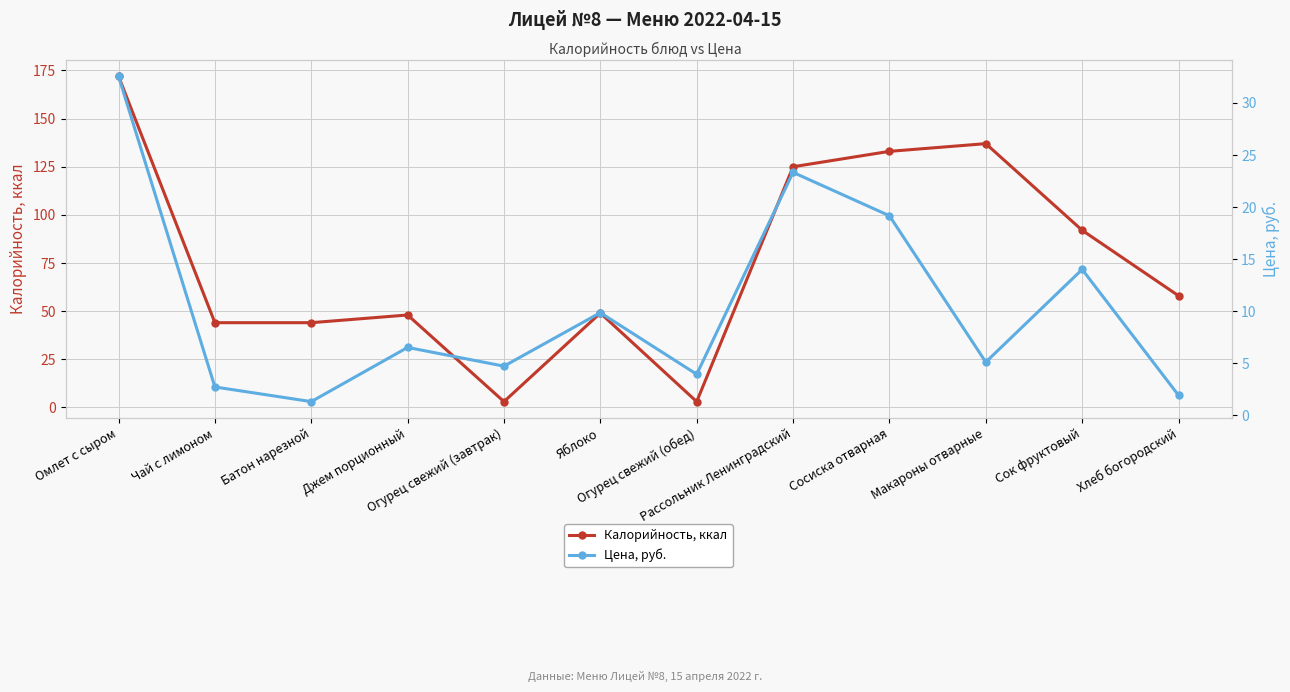

Is the value of Цена, руб. at Омлет с сыром greater than the value of Калорийность, ккал at Батон нарезной?

No